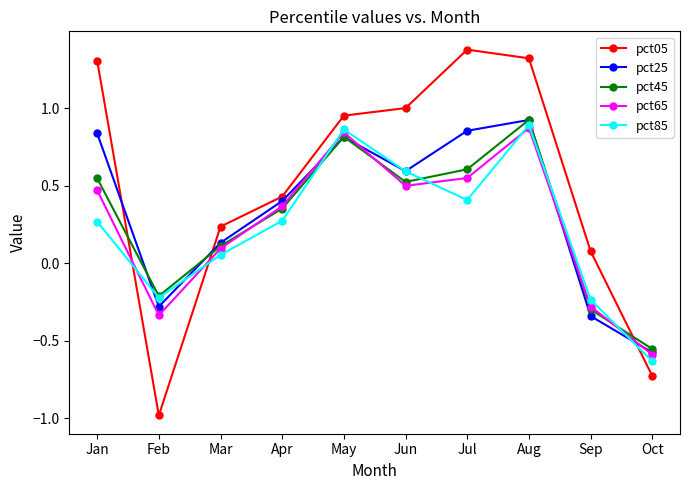

At which category does pct45 reach its first local peak?

May